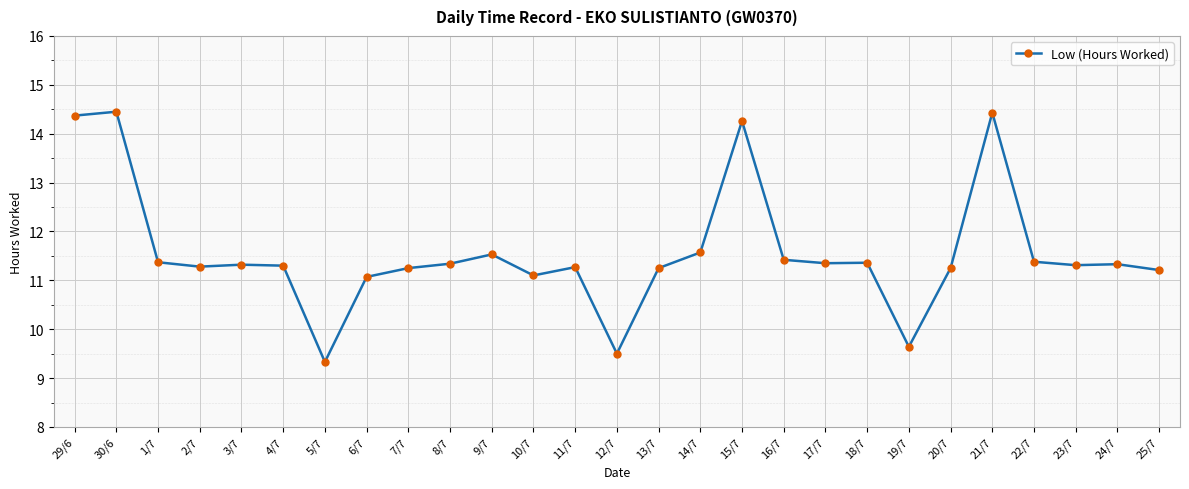

What is the ratio of the value at 9/7 to the value at 8/7?

1.0